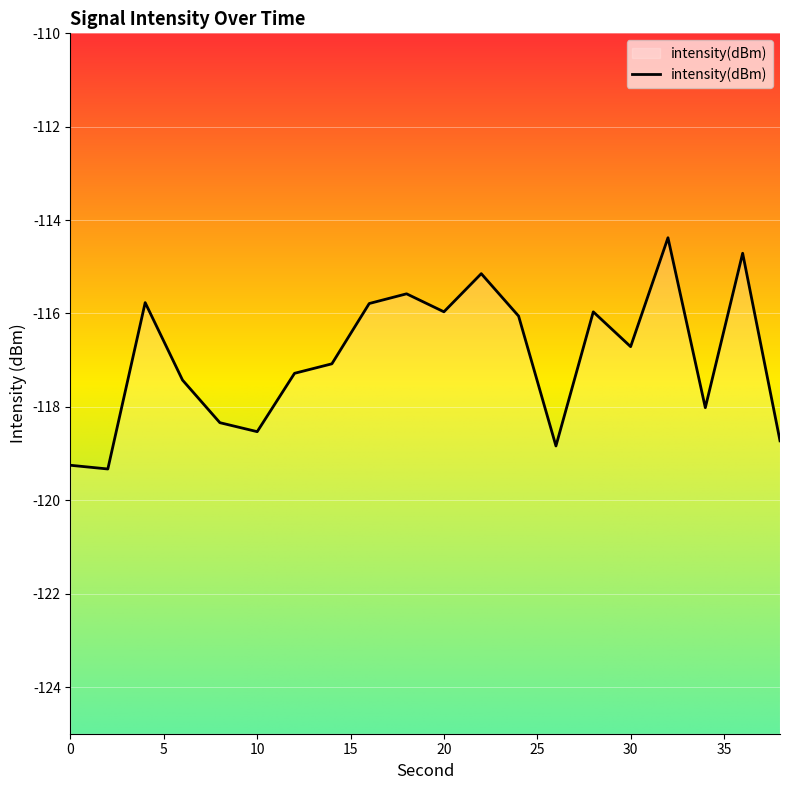

List the labels in order of value, largest first.

32, 36, 22, 18, 4, 16, 20, 28, 24, 30, 14, 12, 6, 34, 8, 10, 38, 26, 0, 2